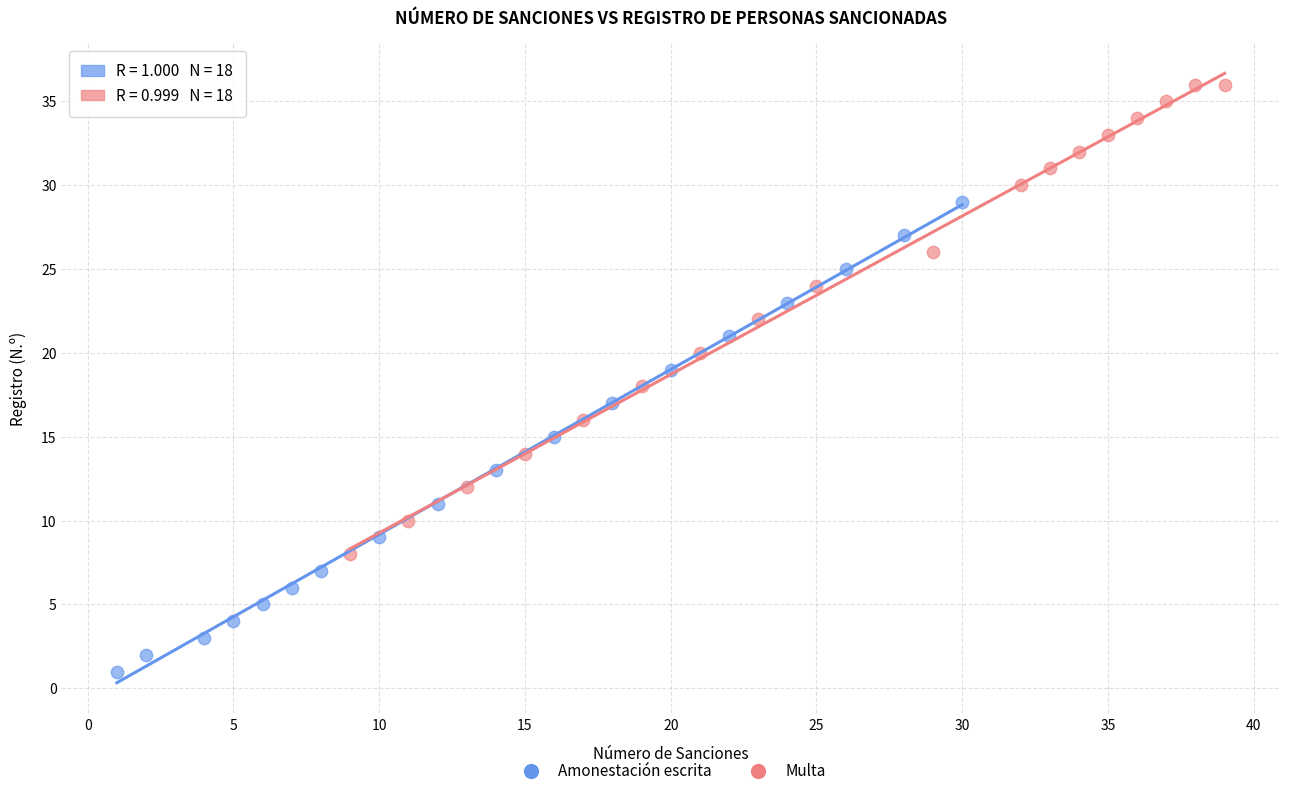

Which series reaches the minimum Y coordinate?

Amonestación escrita